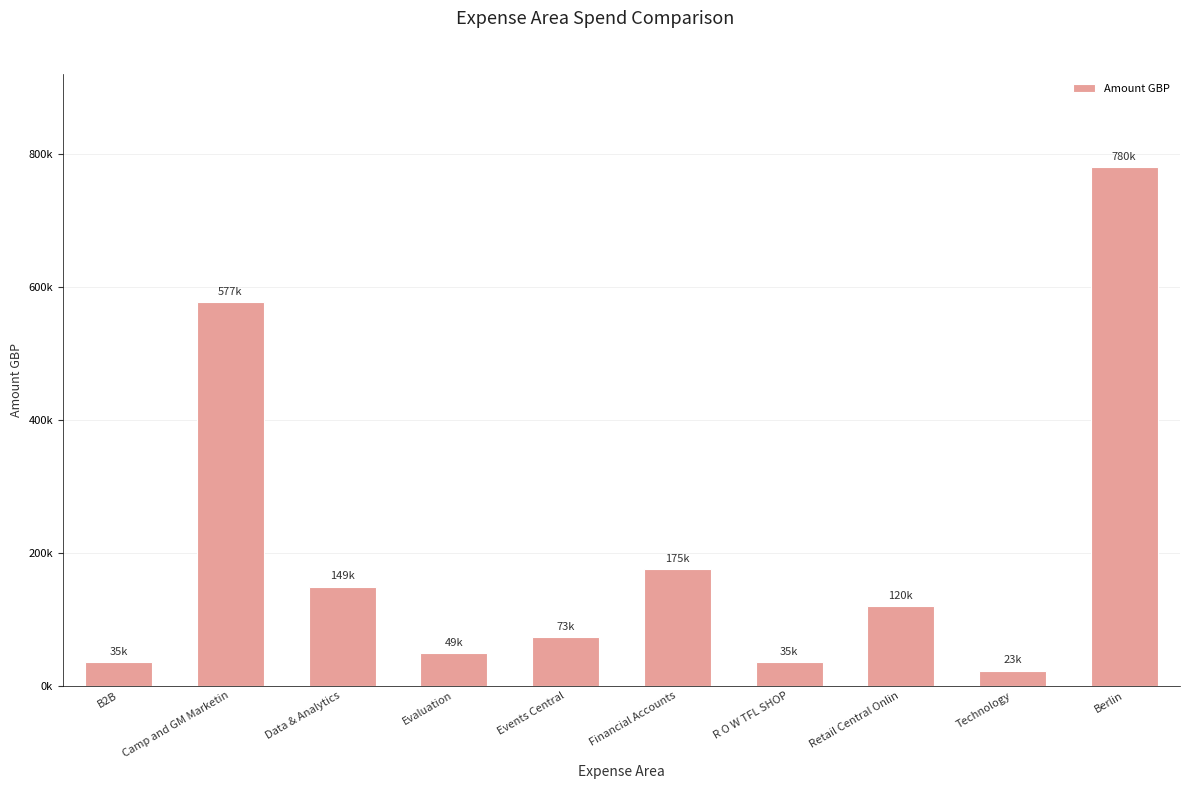

Does the chart contain any negative values?

No